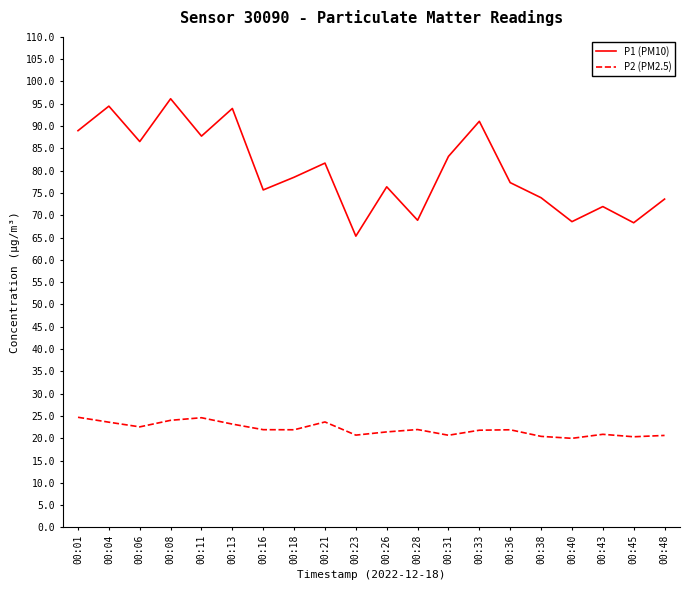

What is the difference between the maximum and minimum values in the P1 (PM10) series?

30.8